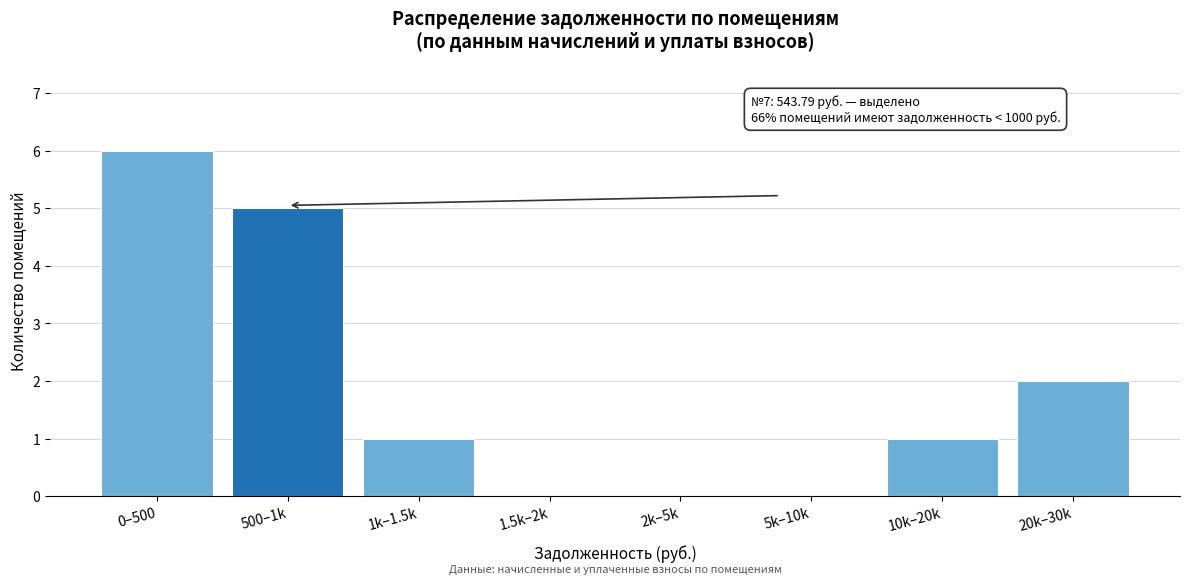

Reading right to left, what are all the values shown in this chart?

20k–30k=2	10k–20k=1	5k–10k=0	2k–5k=0	1.5k–2k=0	1k–1.5k=1	500–1k=5	0–500=6